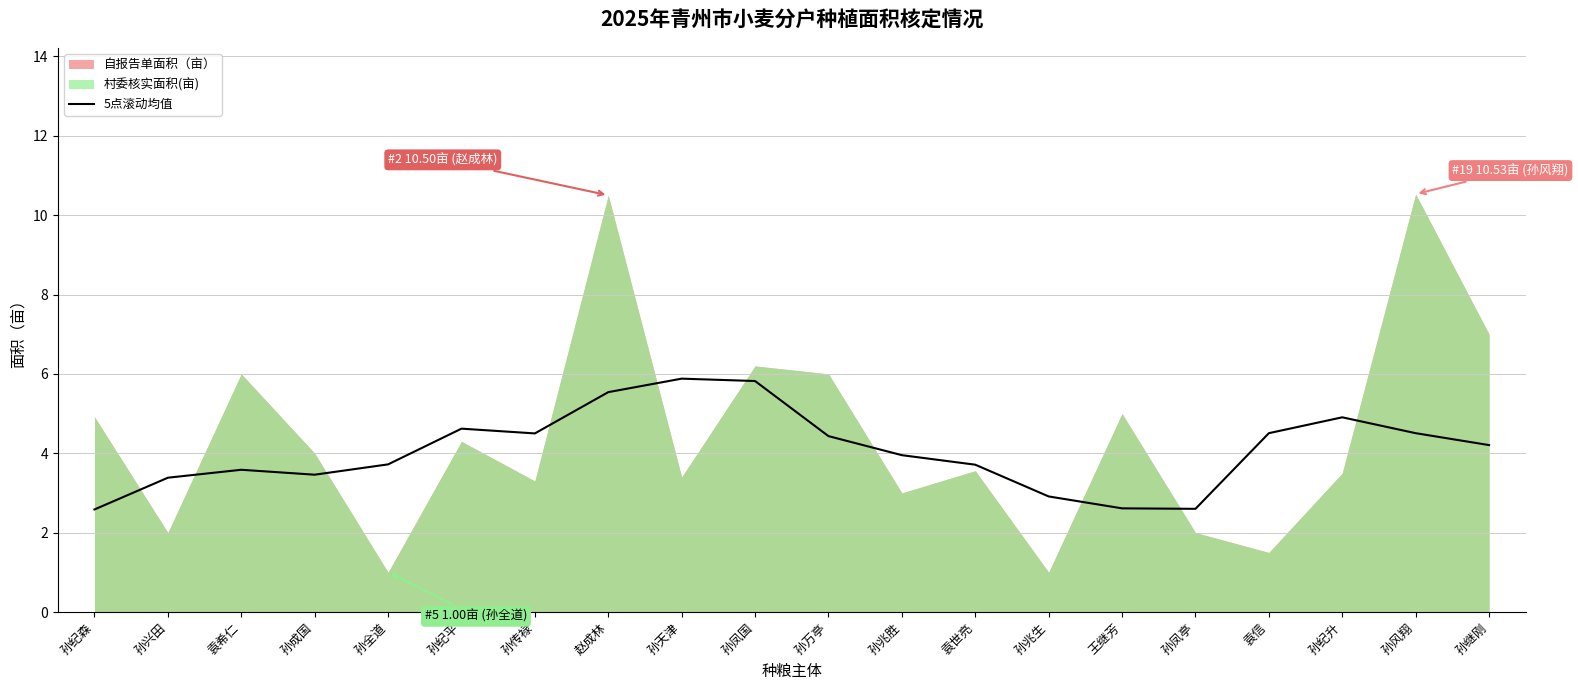

Count the number of values greater than 4.

10